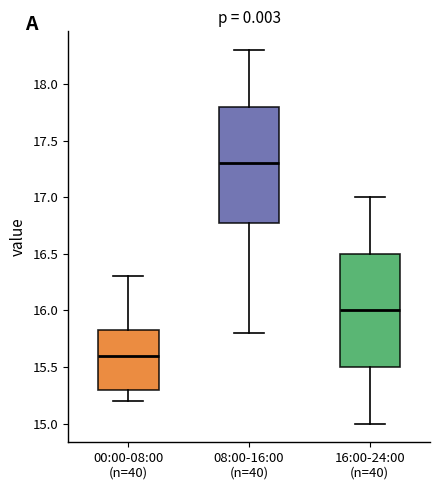

Which box has the lowest median line?

00:00-08:00 (n=40)